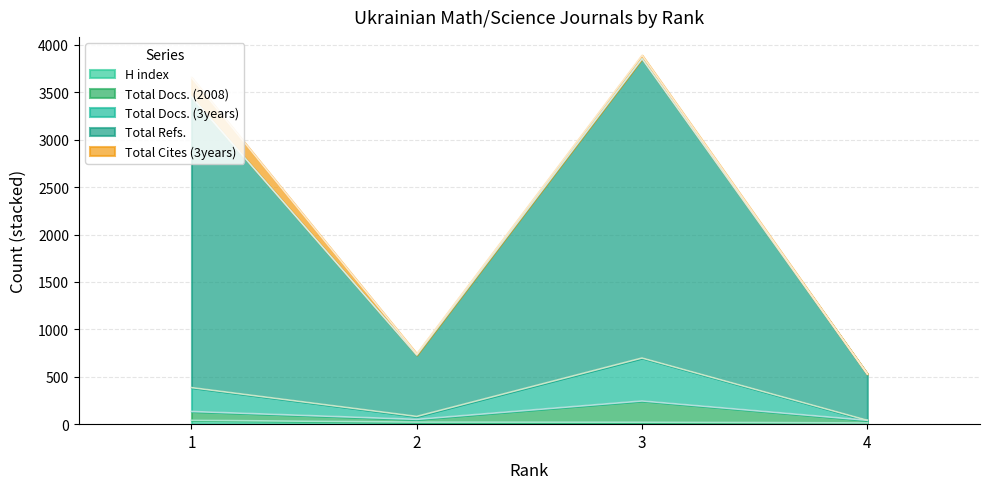

What is the greatest value displayed?

3891